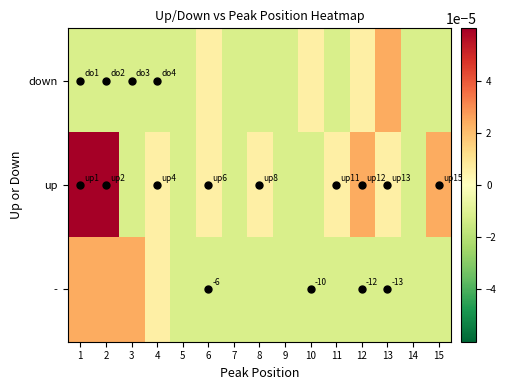

True or false: - has a value of -6.0 at 6.

True